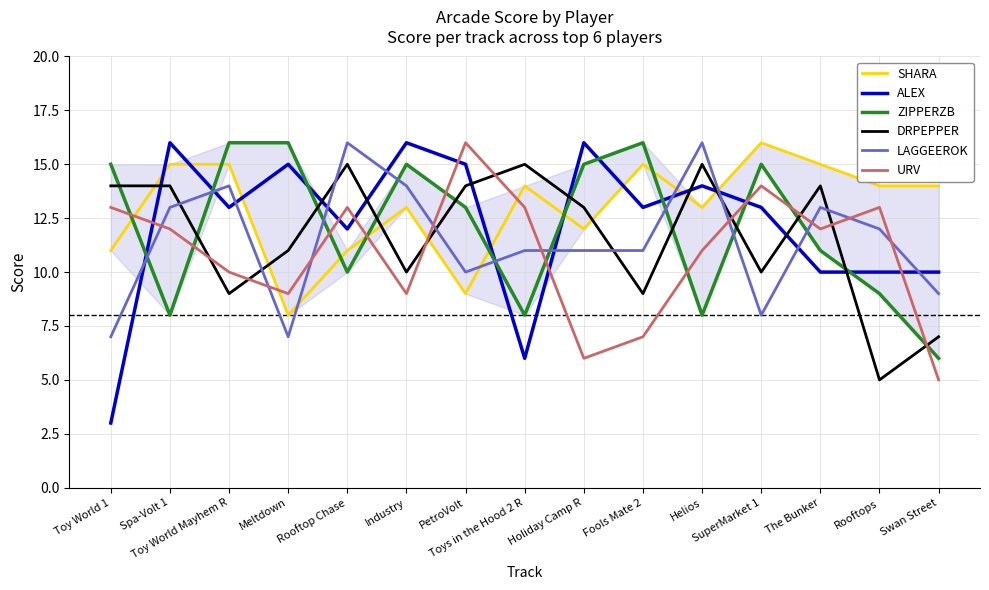

Which series changed the most between Spa-Volt 1 and Fools Mate 2?

ZIPPERZB